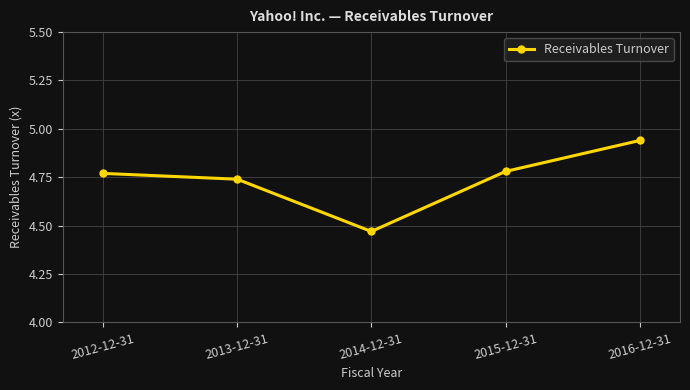

What is the sum of the values at 2016-12-31 and 2012-12-31?

9.7